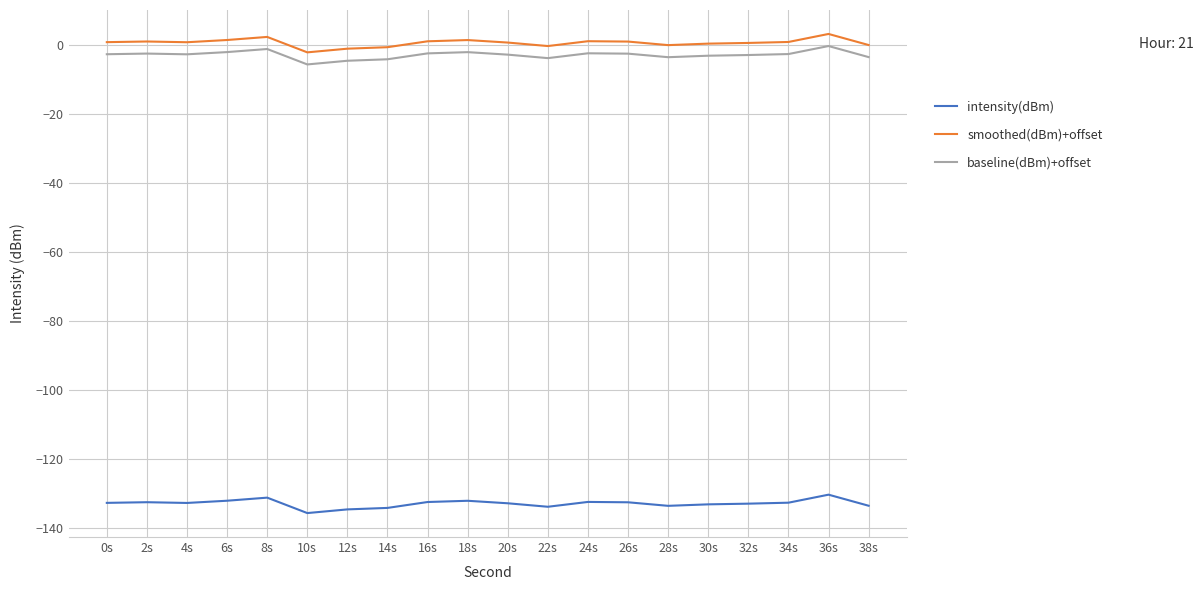

The intensity(dBm) series shows -91.9 at 30s. True or false?

False